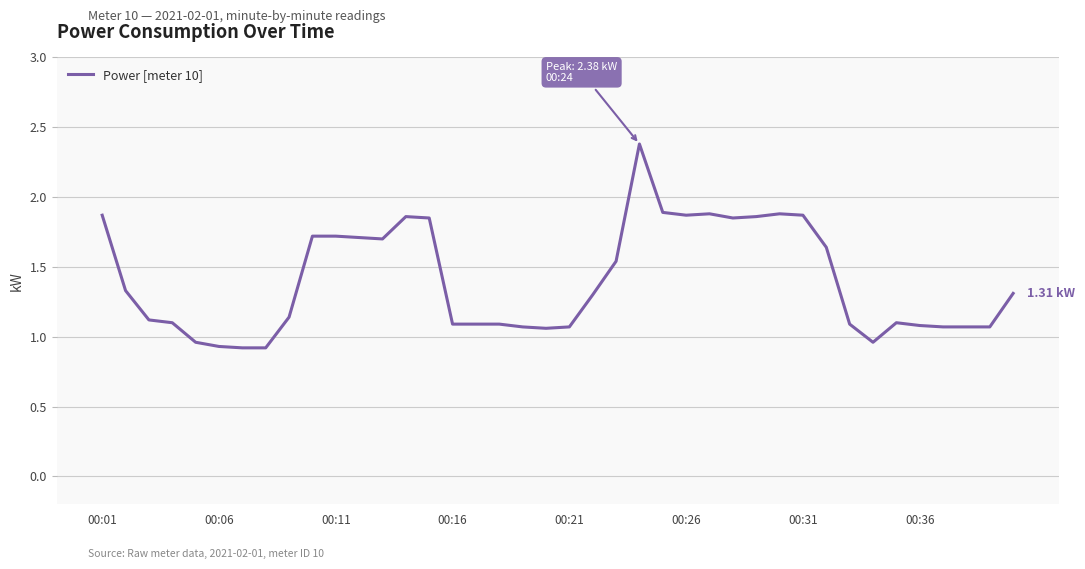

Does the chart display data point markers on the line(s)?

No